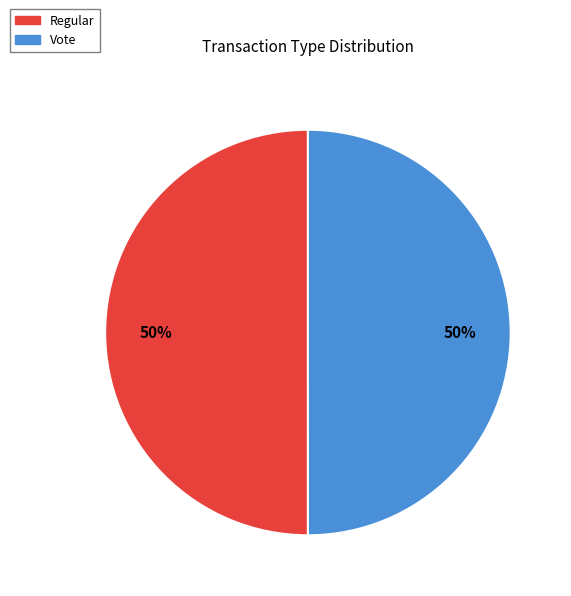

Approximately how many times larger is the value at Regular compared to Vote?

1.0